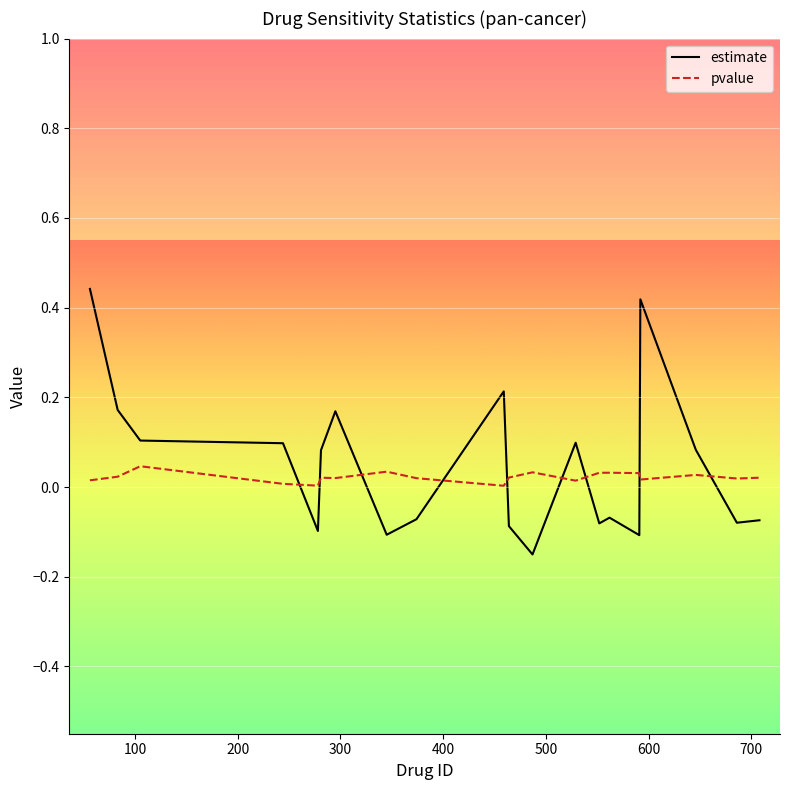

Rank the series by their maximum value, from highest to lowest.

estimate, pvalue